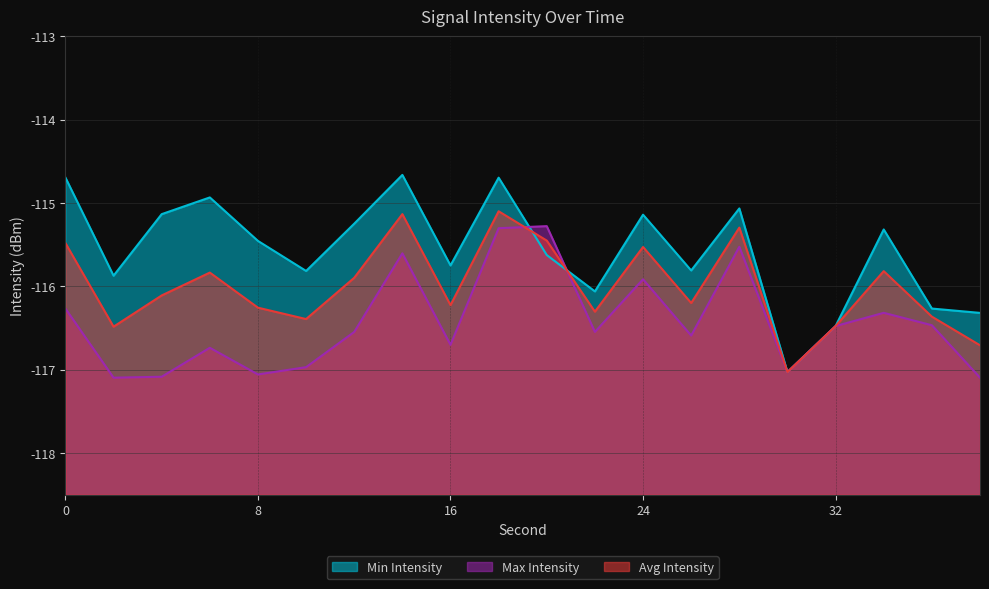

At which label is Avg Intensity closest to -116?

12